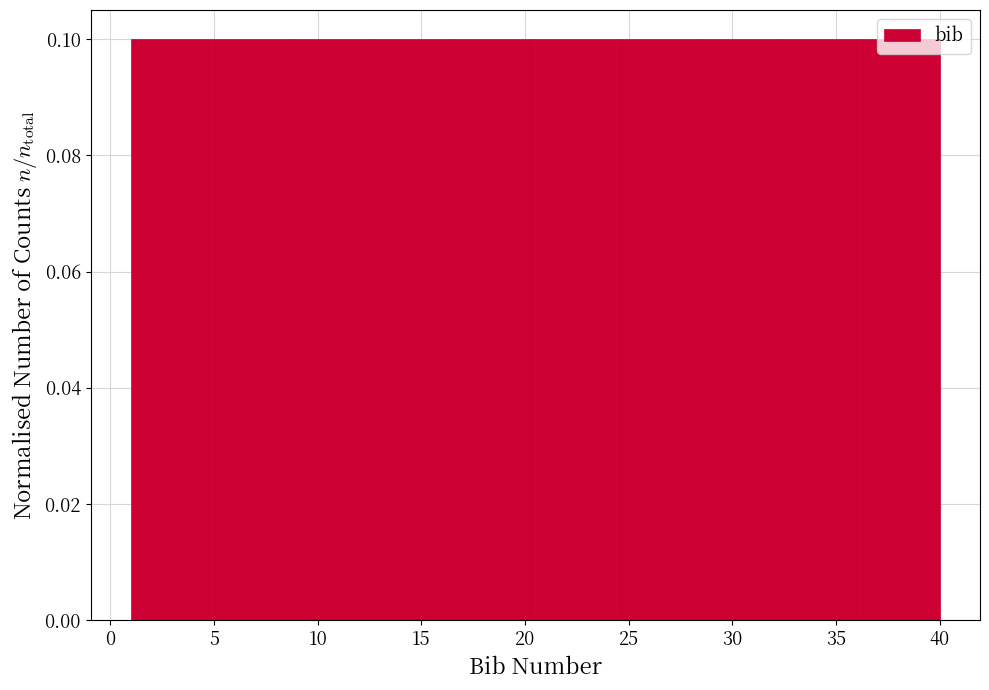

Reading left to right, transcribe this chart: for each bar, give the range it covers on the x-axis and its height. Neither the bar edges nor the heights are printed on the chart, so give them approximately, as read against the axes.

1.0 to 4.9: 0.1
4.9 to 8.8: 0.1
8.8 to 12.7: 0.1
12.7 to 16.6: 0.1
16.6 to 20.5: 0.1
20.5 to 24.4: 0.1
24.4 to 28.3: 0.1
28.3 to 32.2: 0.1
32.2 to 36.1: 0.1
36.1 to 40.0: 0.1